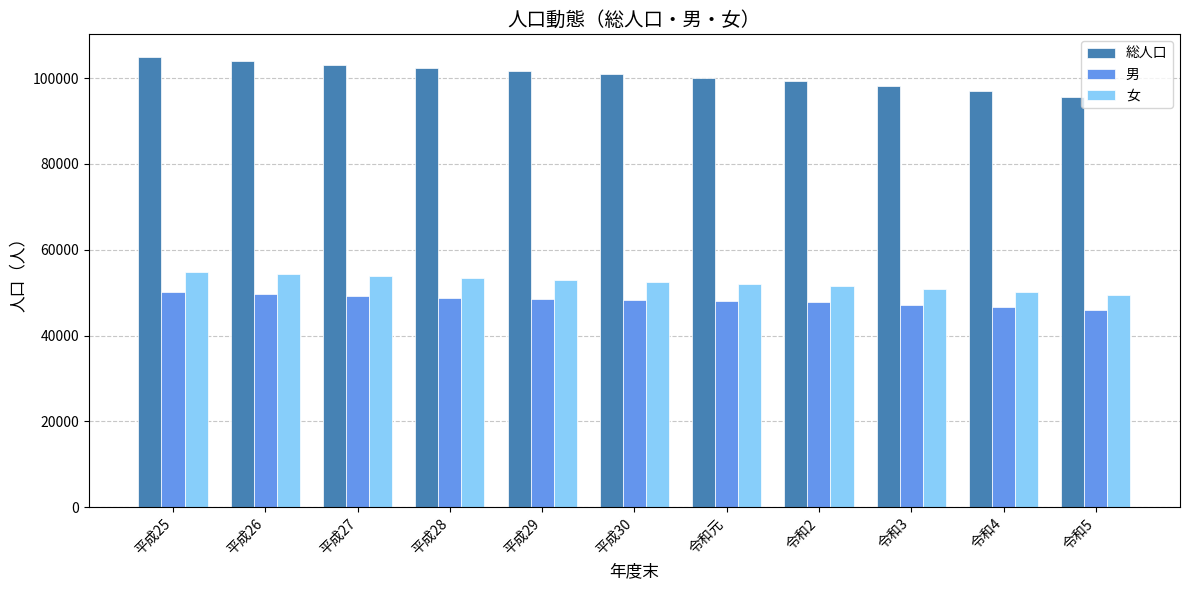

Rank the series at 平成27 from highest to lowest value.

総人口, 女, 男